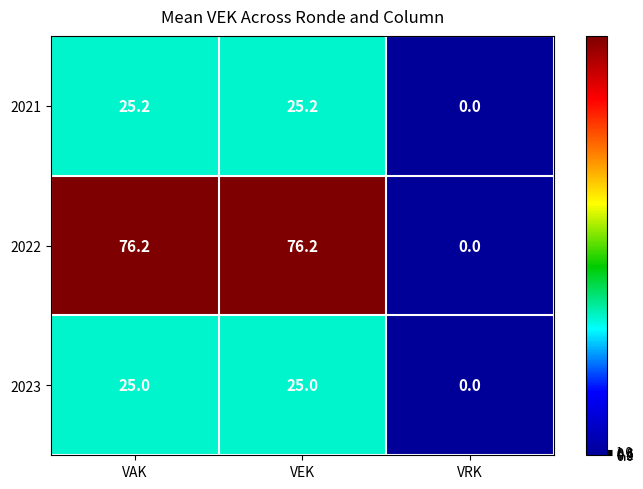

What is the spread (max minus min) of values at VAK?

51.2